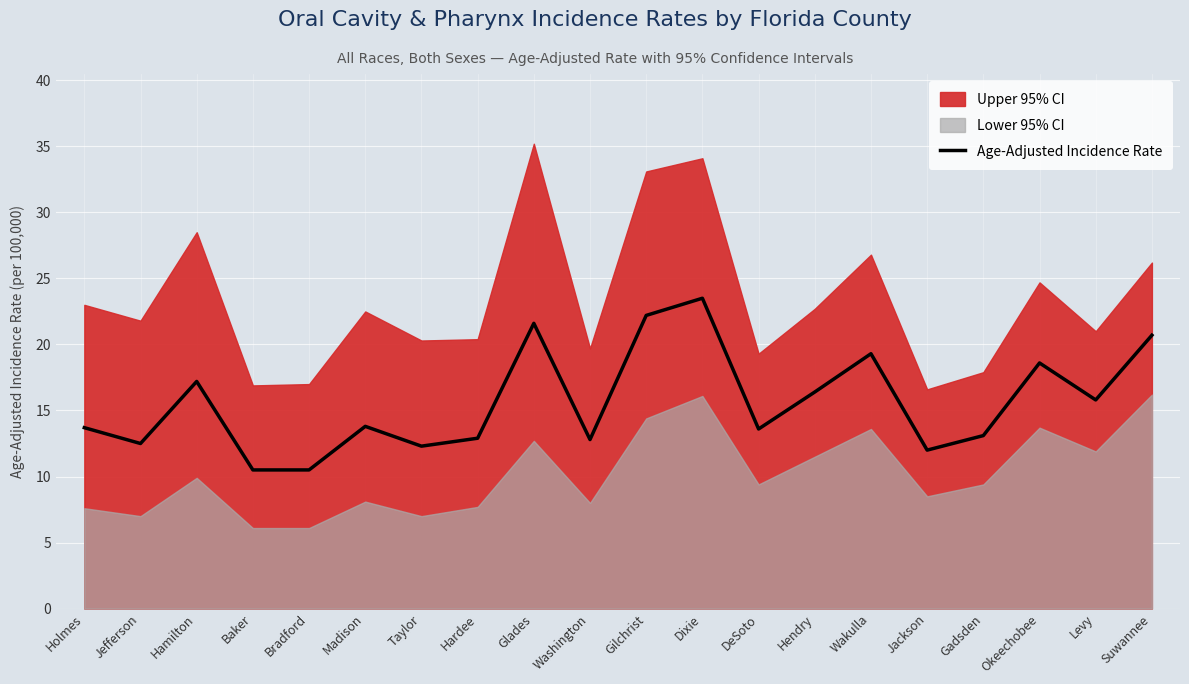

What is the change in value from Dixie to Okeechobee?

-4.9